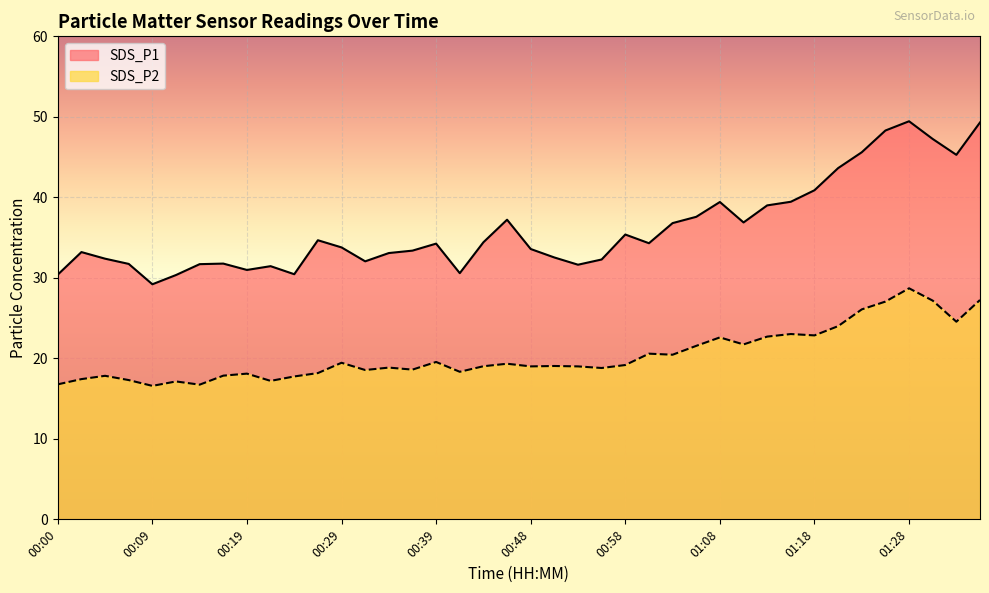

The value of SDS_P2 at 00:53 is 19.0. True or false?

True